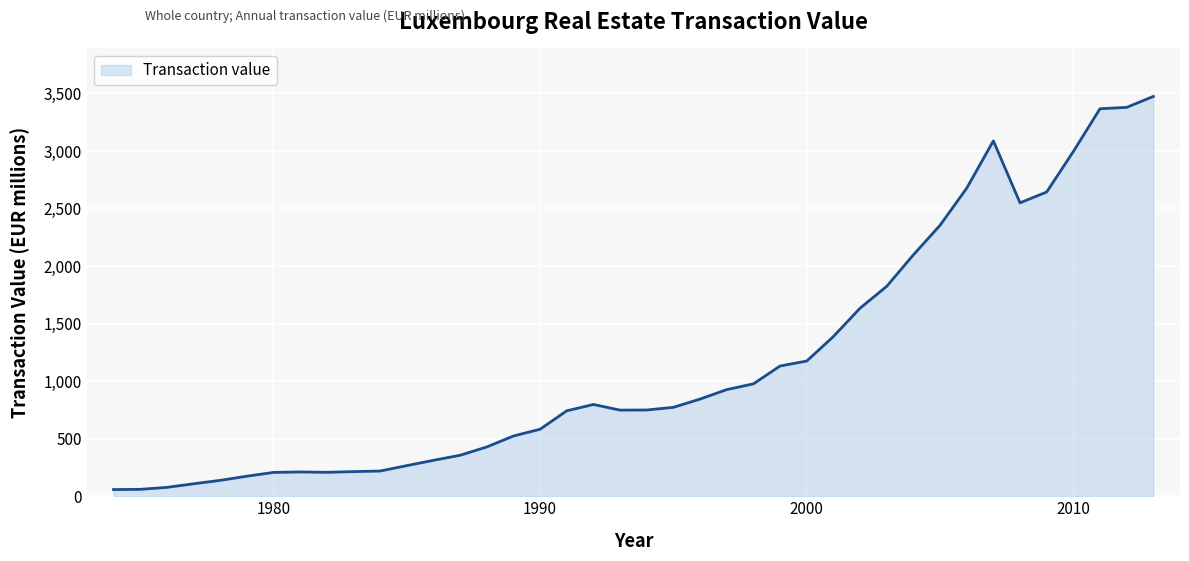

Count the number of data series in this chart.

1